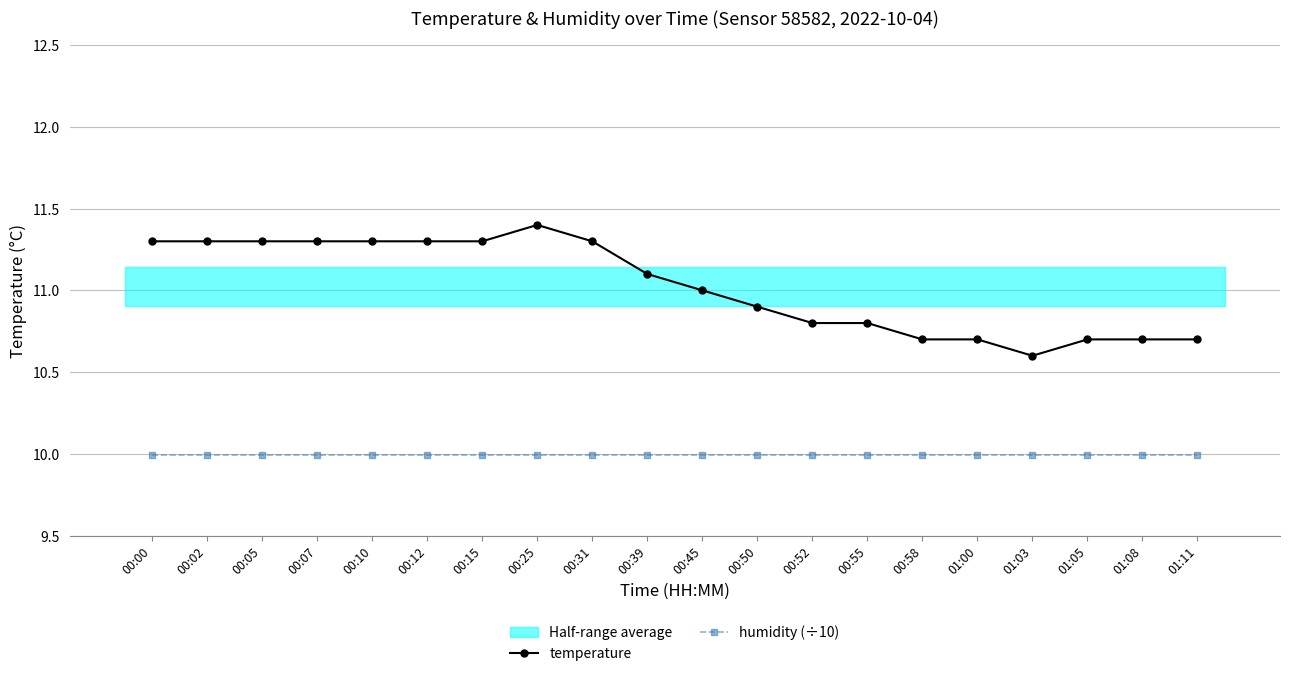

Is the value of humidity (÷10) at 01:08 greater than the value of temperature at 00:45?

No